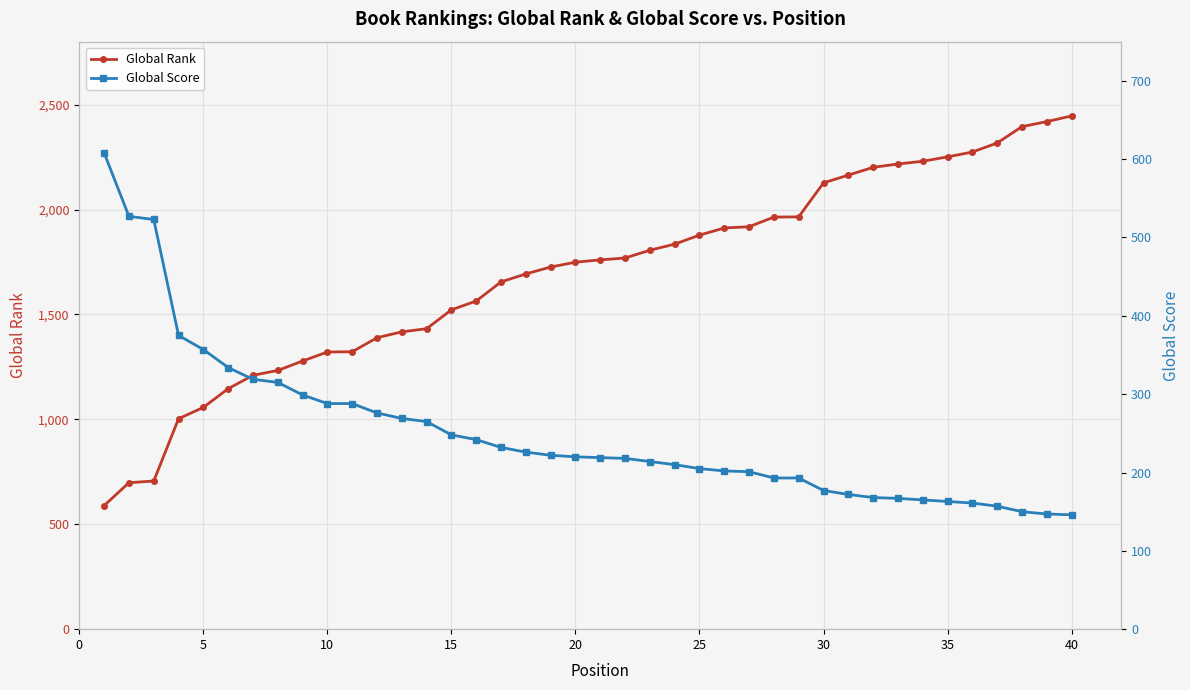

How many categories are shown in the chart?

40